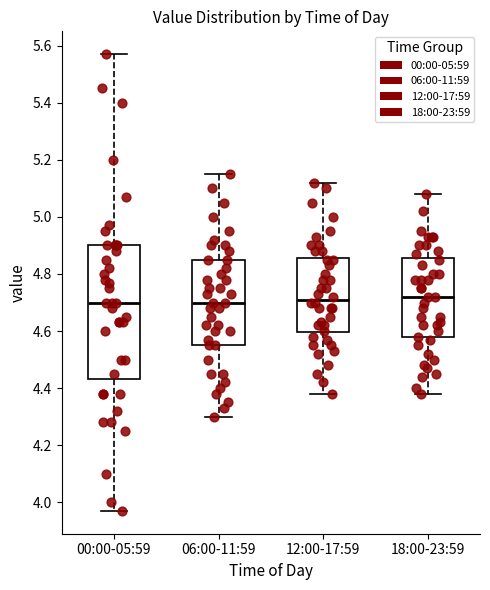

Reading left to right, read every box against the y-axis: the position of its median line, the range the box covers, and the ends of its whiskers. The values are not printed on the chart, so give them approximately, as read against the axis.

00:00-05:59: median 4.70, box 4.44 to 4.90, whiskers 3.98 to 5.58
06:00-11:59: median 4.70, box 4.56 to 4.86, whiskers 4.30 to 5.16
12:00-17:59: median 4.72, box 4.60 to 4.86, whiskers 4.38 to 5.12
18:00-23:59: median 4.72, box 4.58 to 4.86, whiskers 4.38 to 5.08